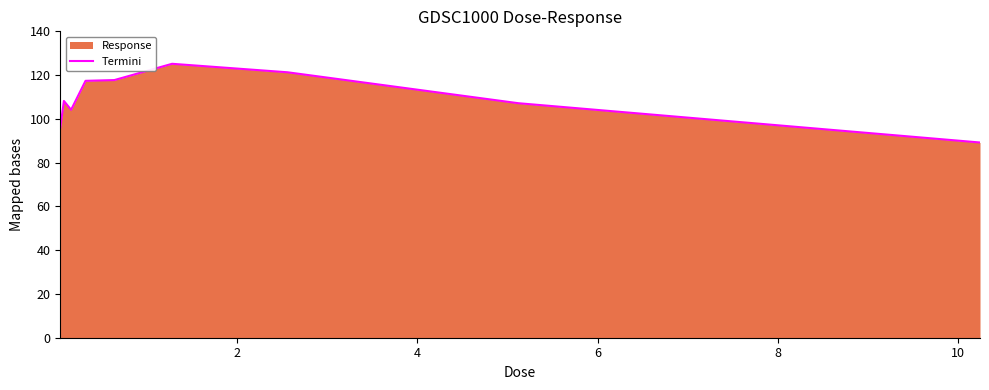

What is the minimum value shown in the chart?

89.2